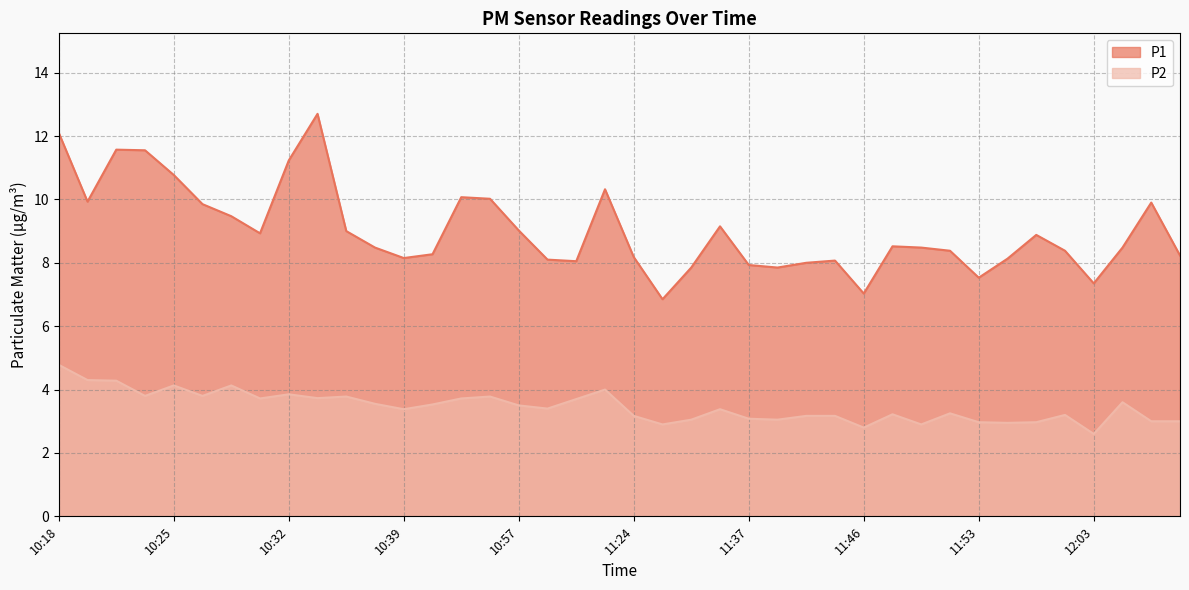

What are all the series names shown in the legend?

P1, P2